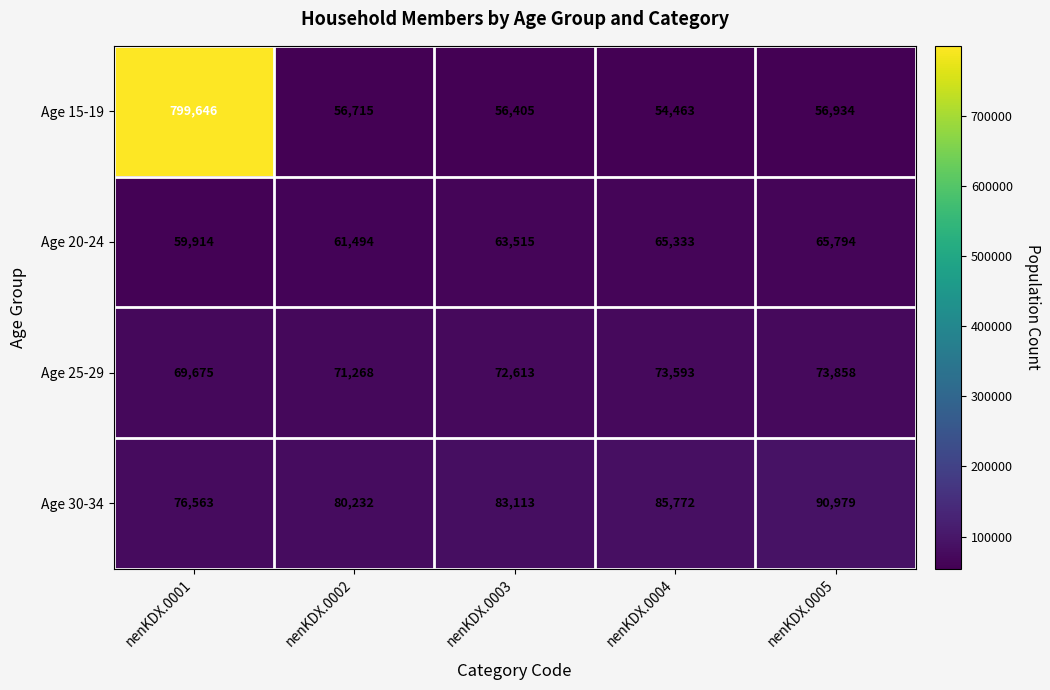

Reading left to right, list all the values displayed in this chart.

Age 15-19: 799646	56715	56405	54463	56934
Age 20-24: 59914	61494	63515	65333	65794
Age 25-29: 69675	71268	72613	73593	73858
Age 30-34: 76563	80232	83113	85772	90979